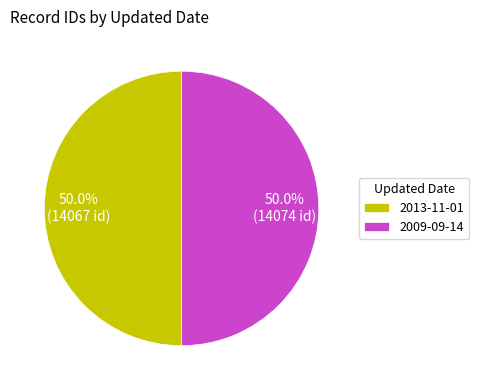

Approximately how many times larger is the value at 2013-11-01 compared to 2009-09-14?

1.0